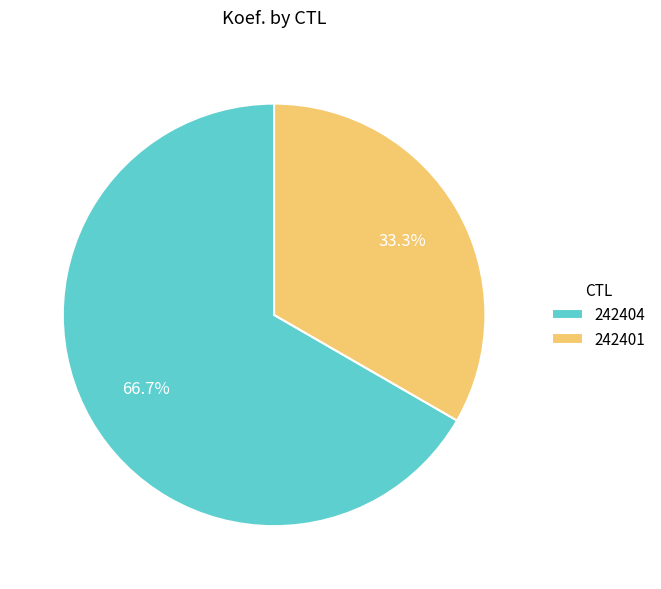

What is the ratio of the value at 242404 to the value at 242401?

2.0